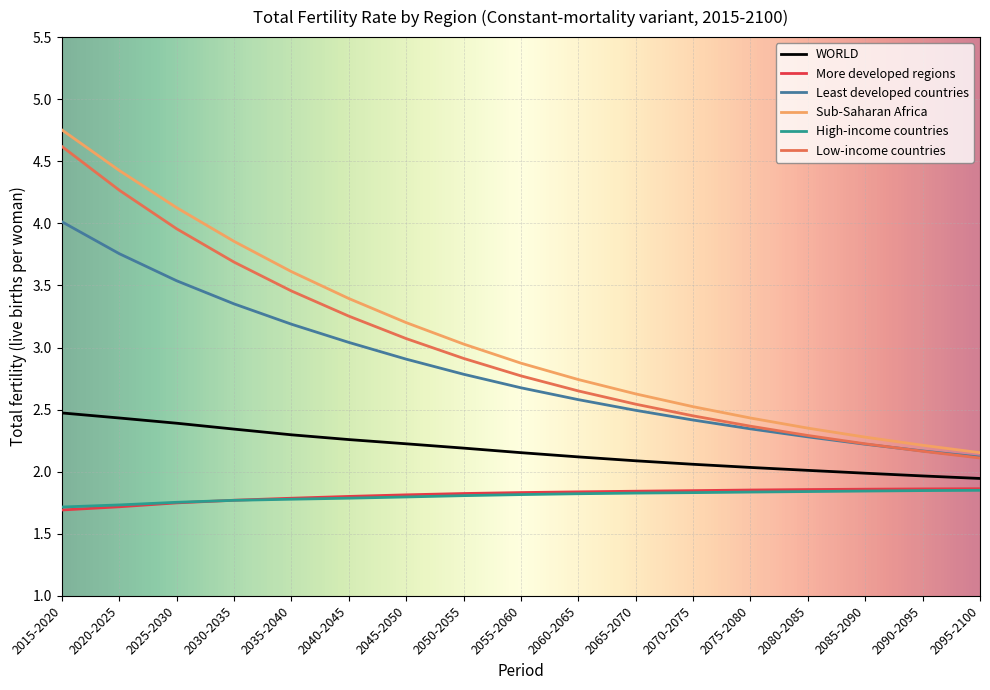

True or false: Low-income countries and WORLD cross at least once.

False